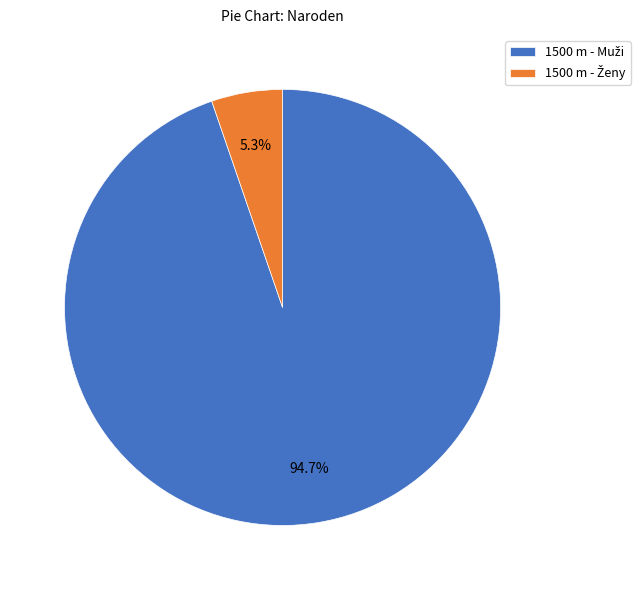

Is there a majority slice in this chart?

Yes